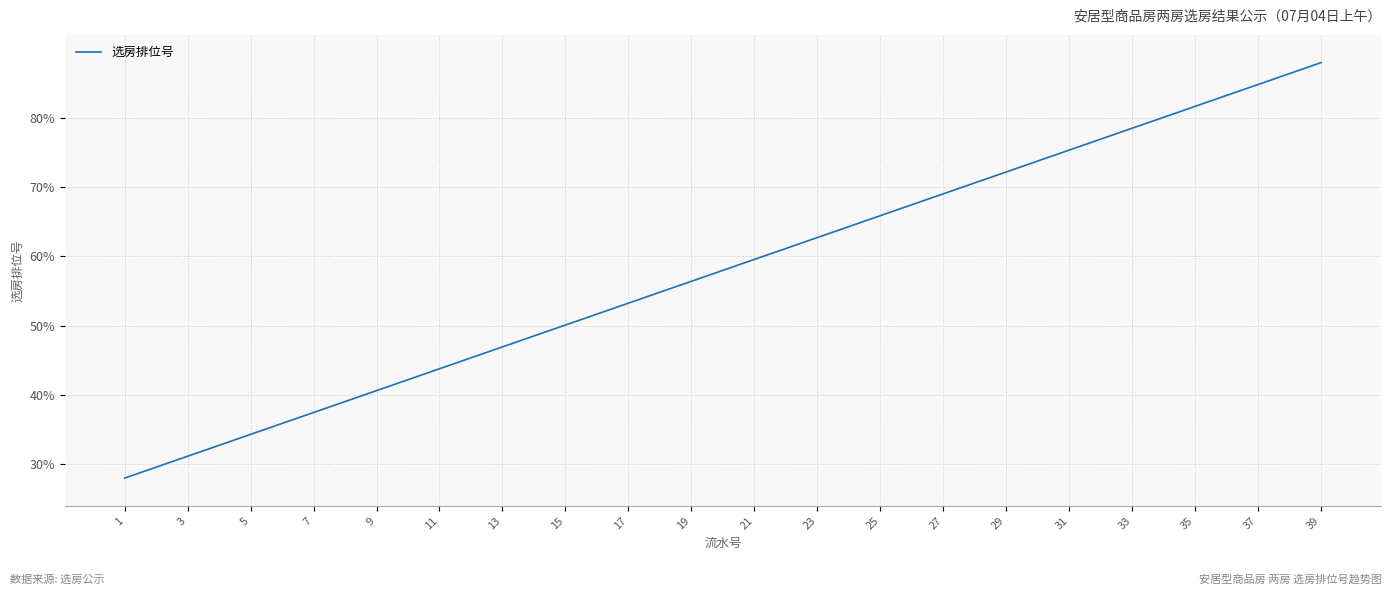

What is the difference between the maximum and minimum values?

60.0